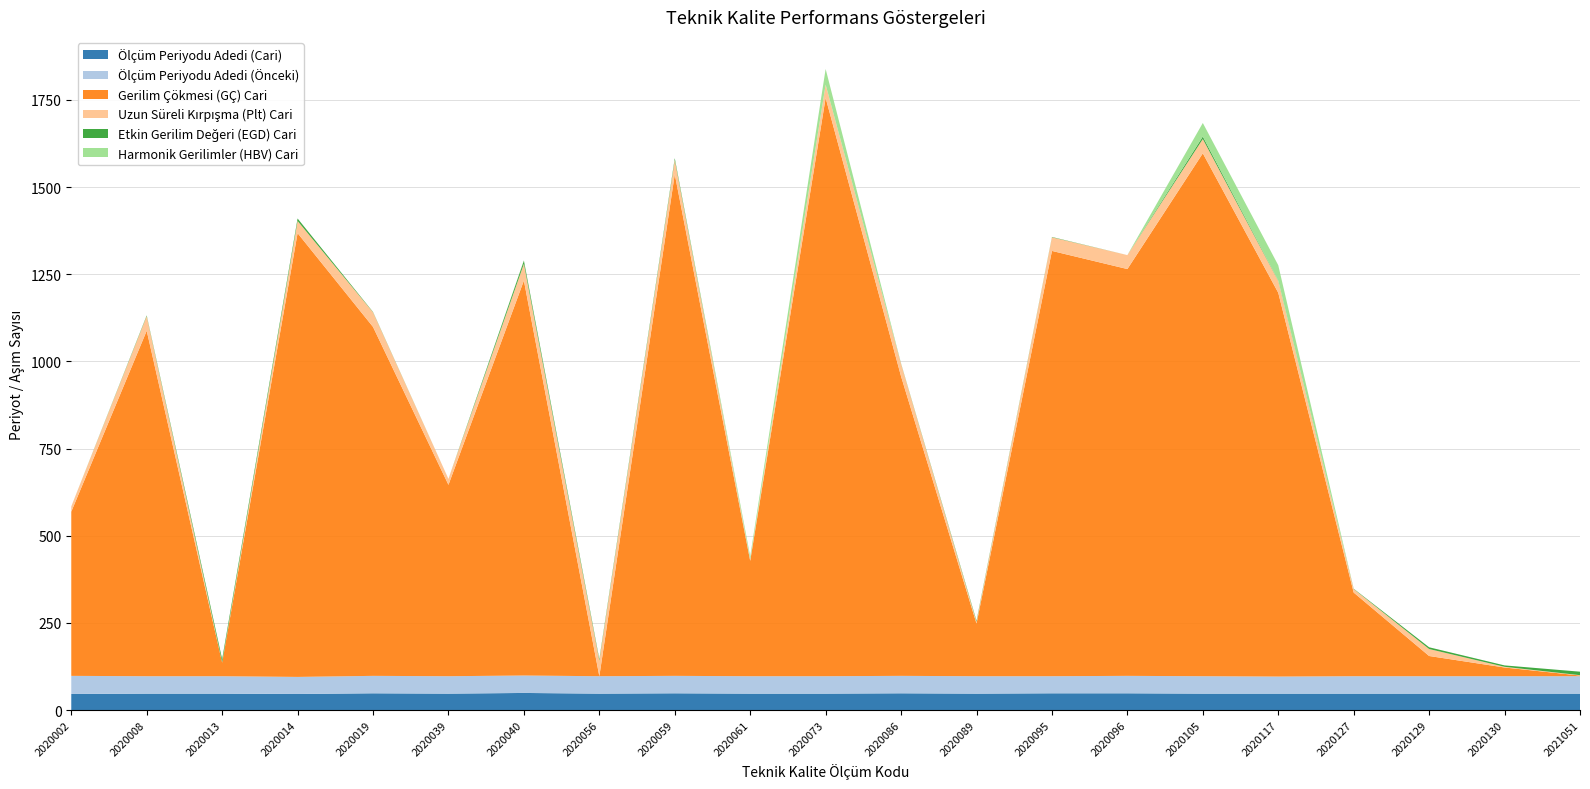

Reading left to right, transcribe all the data shown in this chart.

Ölçüm Periyodu Adedi (Cari): 2020002=46	2020008=47	2020013=47	2020014=46	2020019=48	2020039=47	2020040=49	2020056=47	2020059=48	2020061=47	2020073=47	2020086=48	2020089=47	2020095=48	2020096=48	2020105=47	2020117=47	2020127=47	2020129=47	2020130=47	2021051=47
Ölçüm Periyodu Adedi (Önceki): 2020002=52	2020008=50	2020013=50	2020014=49	2020019=50	2020039=50	2020040=50	2020056=50	2020059=50	2020061=50	2020073=50	2020086=50	2020089=50	2020095=49	2020096=50	2020105=50	2020117=49	2020127=50	2020129=50	2020130=50	2021051=50
Gerilim Çökmesi (GÇ) Cari: 2020002=471	2020008=991	2020013=39	2020014=1273	2020019=1001	2020039=549	2020040=1133	2020056=0	2020059=1439	2020061=331	2020073=1659	2020086=859	2020089=151	2020095=1220	2020096=1167	2020105=1500	2020117=1101	2020127=240	2020129=58	2020130=25	2021051=2
Uzun Süreli Kırpışma (Plt) Cari: 2020002=15	2020008=42	2020013=1	2020014=35	2020019=42	2020039=17	2020040=48	2020056=45	2020059=41	2020061=4	2020073=38	2020086=36	2020089=5	2020095=39	2020096=40	2020105=41	2020117=34	2020127=10	2020129=20	2020130=2	2021051=1
Etkin Gerilim Değeri (EGD) Cari: 2020002=0	2020008=2	2020013=9	2020014=7	2020019=1	2020039=0	2020040=9	2020056=4	2020059=5	2020061=0	2020073=0	2020086=1	2020089=3	2020095=1	2020096=0	2020105=7	2020117=1	2020127=1	2020129=5	2020130=4	2021051=10
Harmonik Gerilimler (HBV) Cari: 2020002=0	2020008=0	2020013=0	2020014=0	2020019=0	2020039=0	2020040=1	2020056=0	2020059=0	2020061=9	2020073=45	2020086=0	2020089=0	2020095=0	2020096=0	2020105=39	2020117=44	2020127=0	2020129=0	2020130=0	2021051=0